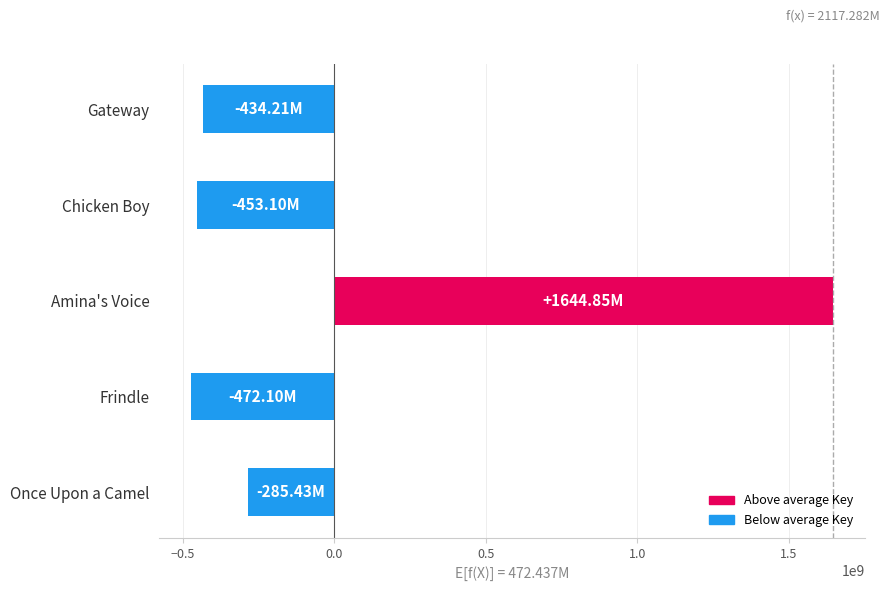

How many positive values are there?

1